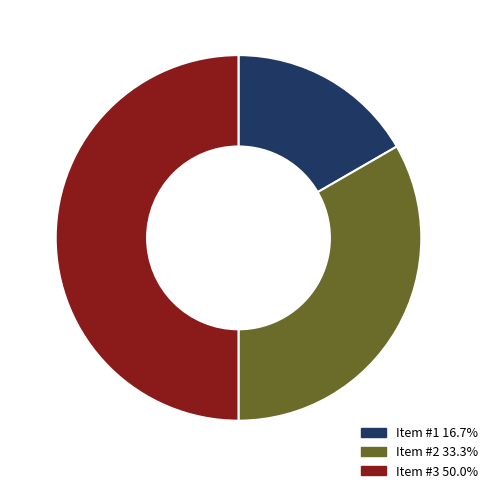

What is the ratio of the value at Item #3 to the value at Item #1?

3.0